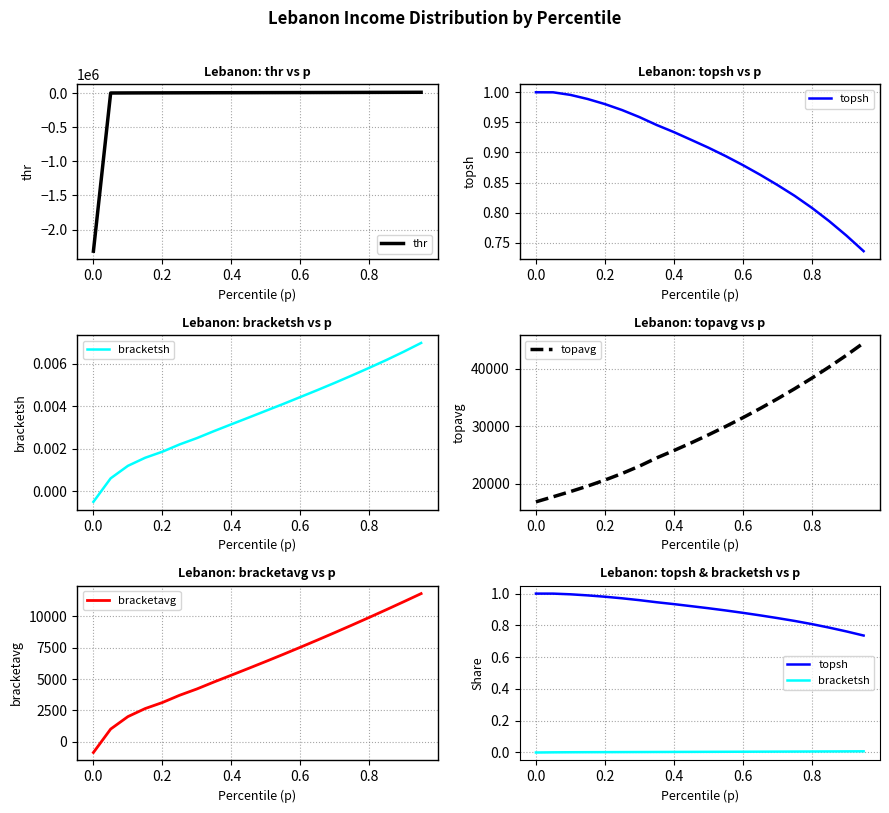

True or false: bracketavg and thr intersect in this chart.

False